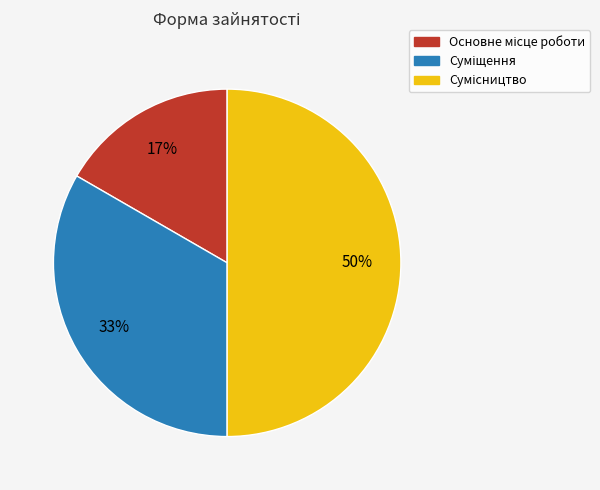

To the nearest percent, what is the difference between the largest and smallest slice percentages?

33%